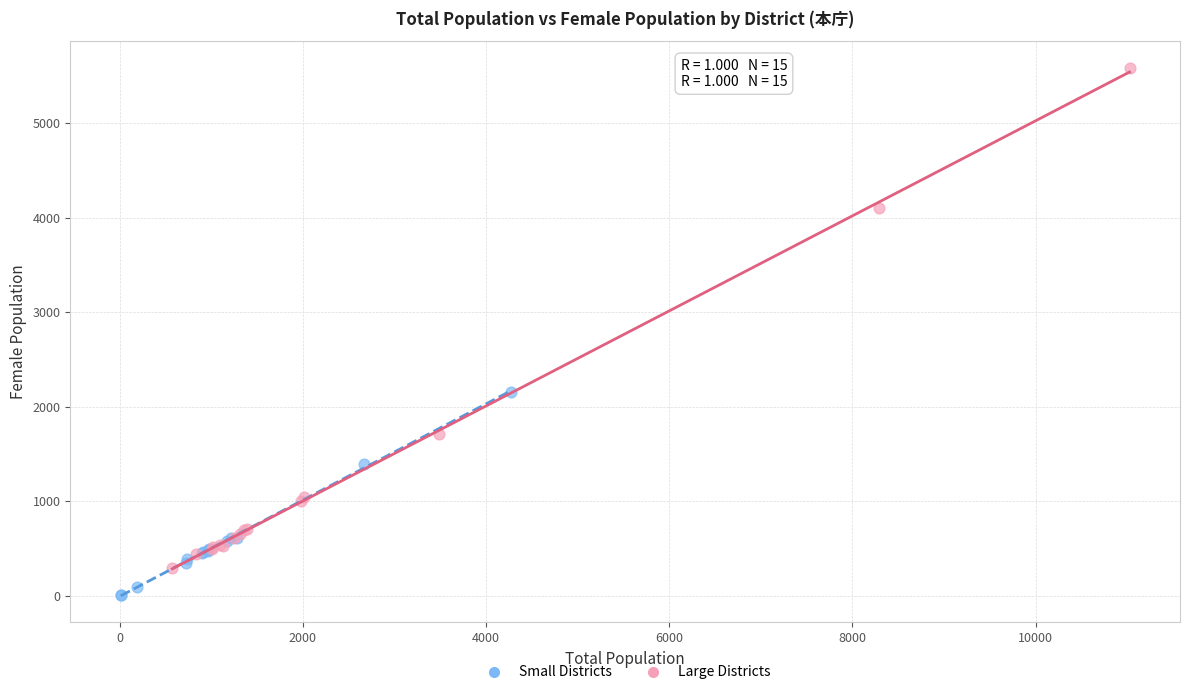

Which series contains the highest Y value?

Large Districts